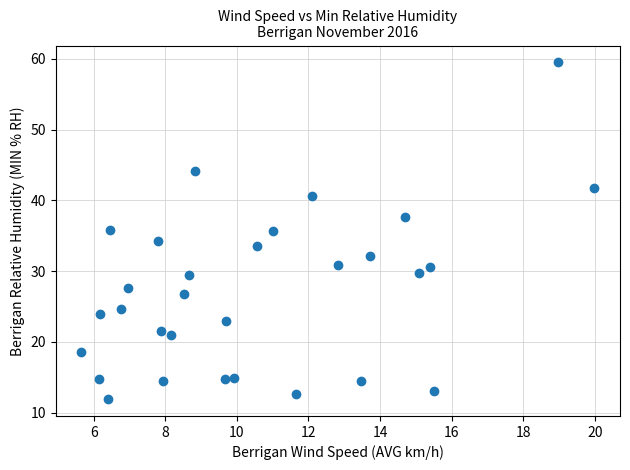

What is the range of Y values (max minus min)?

47.6